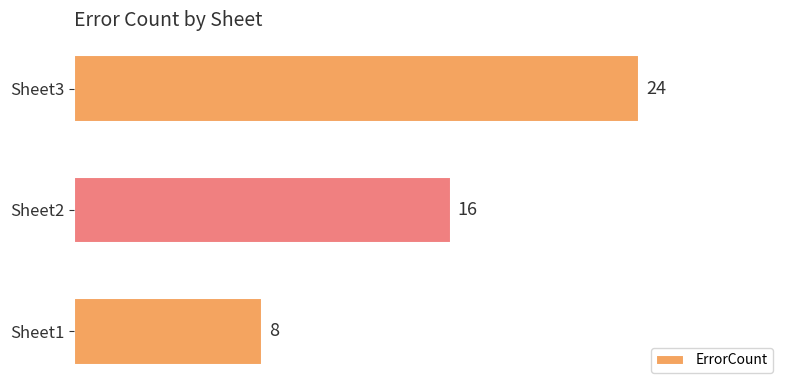

How many categories are shown in the chart?

3